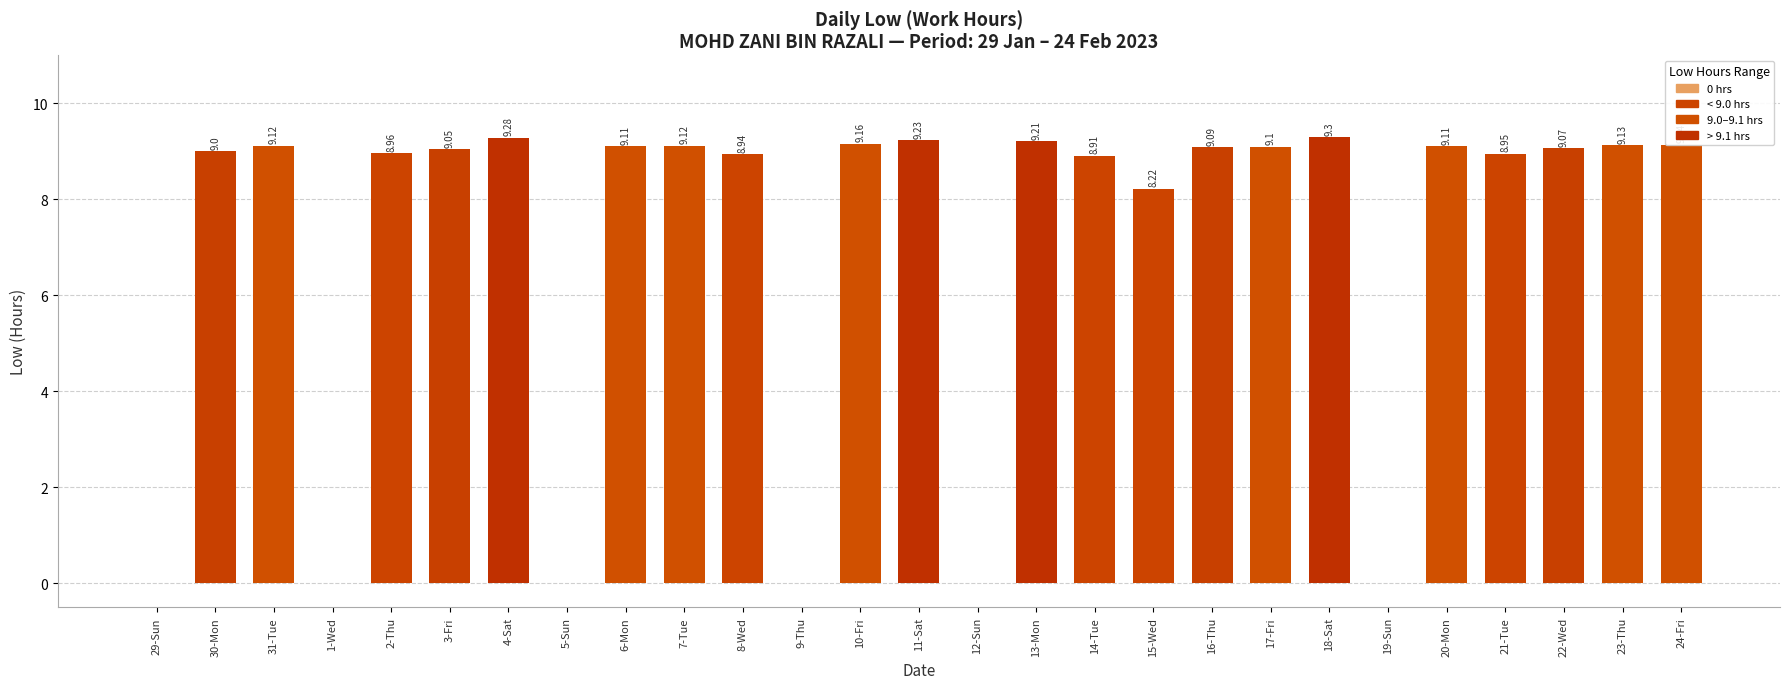

The value at 2-Thu is 3.1. True or false?

False